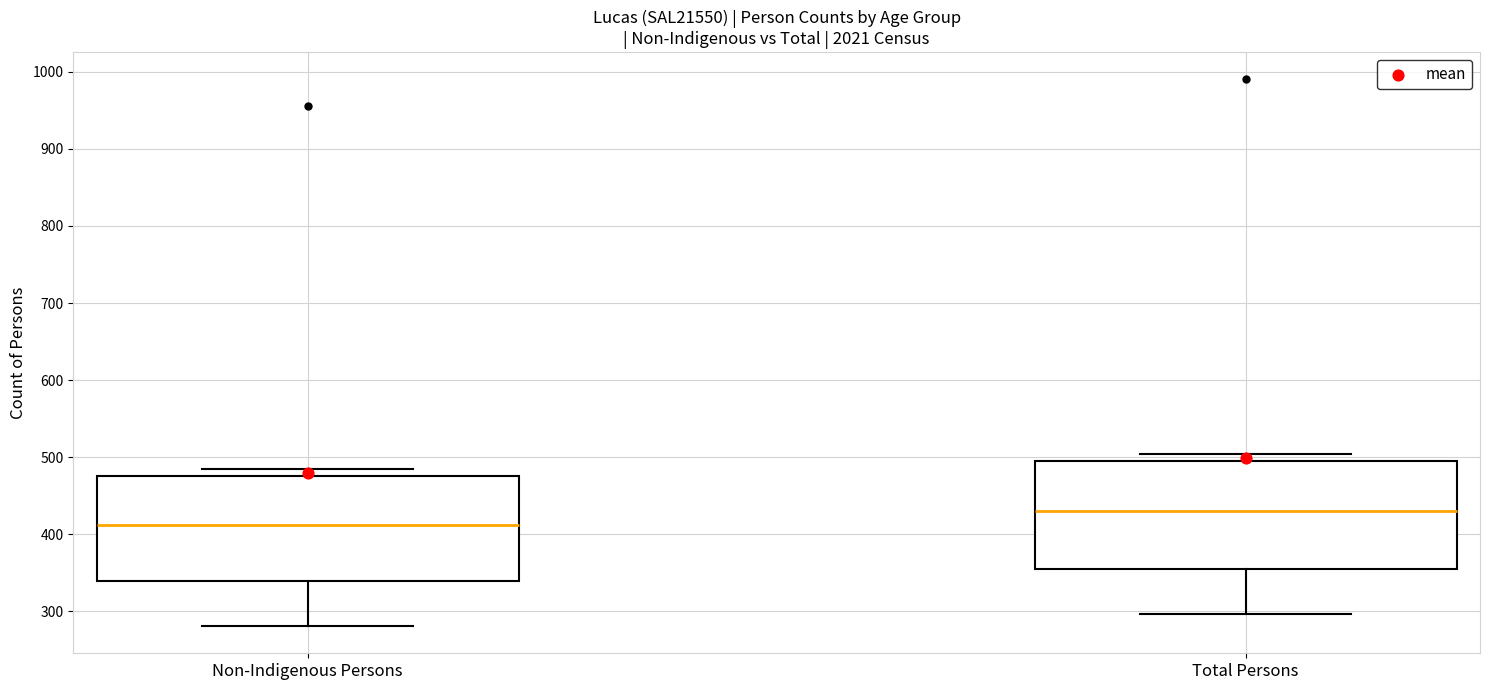

Which box's median line is the highest?

Total Persons